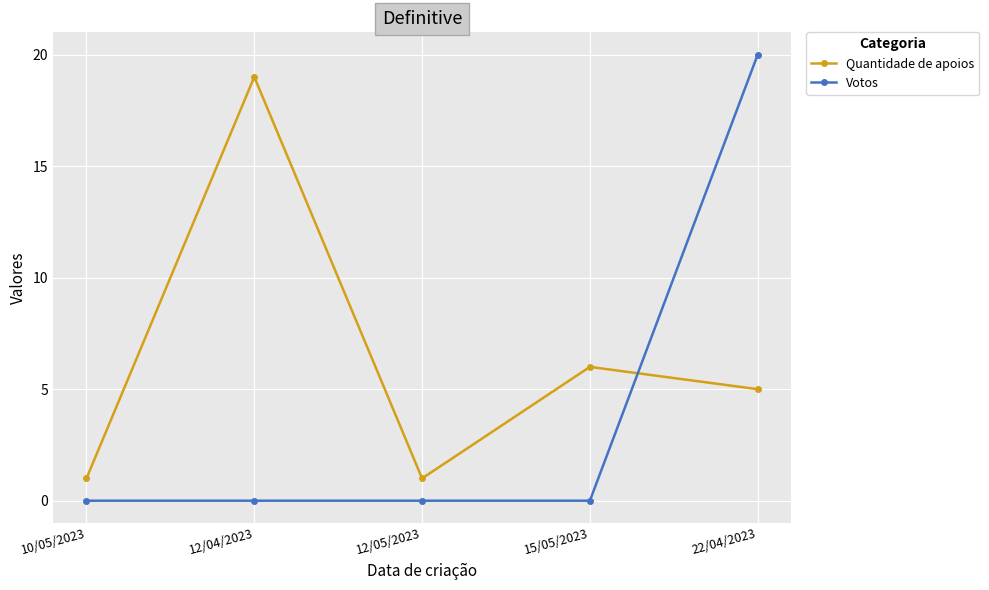

The Votos series shows -10 at 12/04/2023. True or false?

False